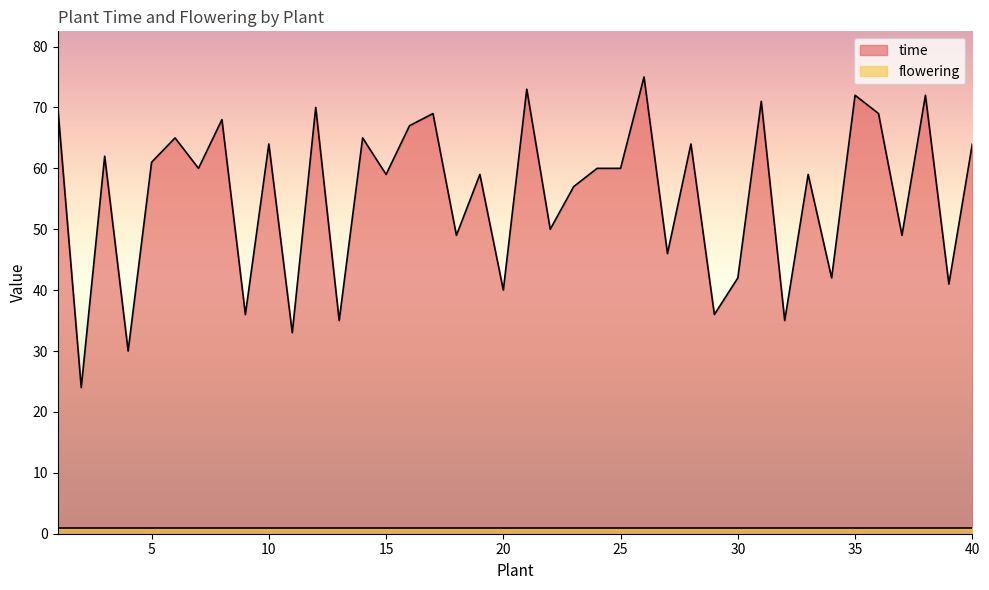

How many lines are shown in the chart?

2